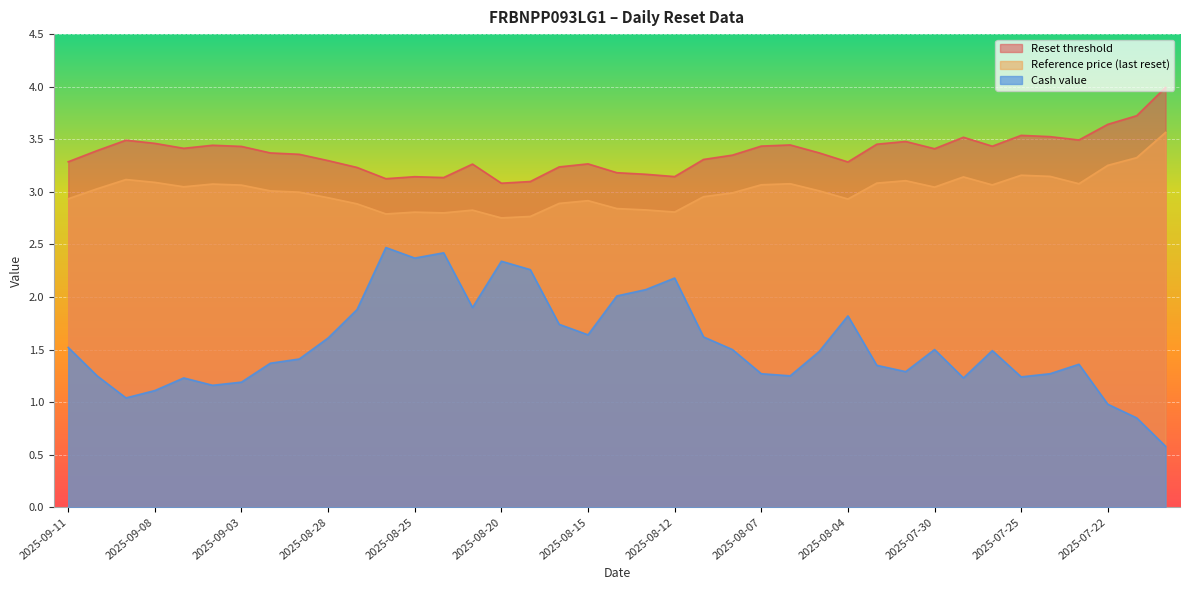

Reading left to right, transcribe all the data shown in this chart.

Reset threshold: 3.3	3.4	3.5	3.5	3.4	3.4	3.4	3.4	3.4	3.3	3.2	3.1	3.1	3.1	3.3	3.1	3.1	3.2	3.3	3.2	3.2	3.1	3.3	3.3	3.4	3.4	3.4	3.3	3.5	3.5	3.4	3.5	3.4	3.5	3.5	3.5	3.6	3.7	4.0
Reference price (last reset): 2.9	3.0	3.1	3.1	3.0	3.1	3.1	3.0	3.0	2.9	2.9	2.8	2.8	2.8	2.8	2.8	2.8	2.9	2.9	2.8	2.8	2.8	3.0	3.0	3.1	3.1	3.0	2.9	3.1	3.1	3.0	3.1	3.1	3.2	3.1	3.1	3.3	3.3	3.6
Cash value: 1.5	1.2	1.0	1.1	1.2	1.2	1.2	1.4	1.4	1.6	1.9	2.5	2.4	2.4	1.9	2.3	2.3	1.7	1.6	2.0	2.1	2.2	1.6	1.5	1.3	1.2	1.5	1.8	1.4	1.3	1.5	1.2	1.5	1.2	1.3	1.4	1.0	0.8	0.6